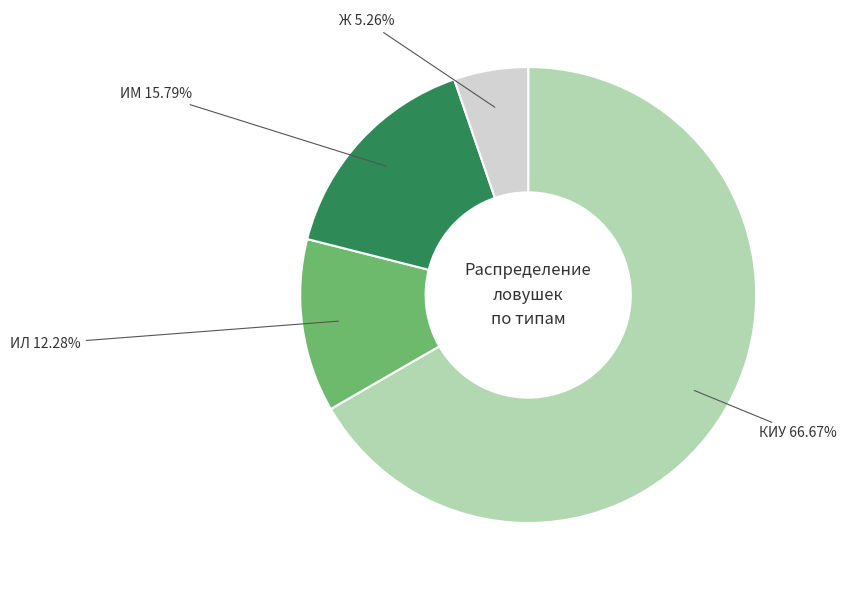

Which category has the biggest portion of the pie?

КИУ